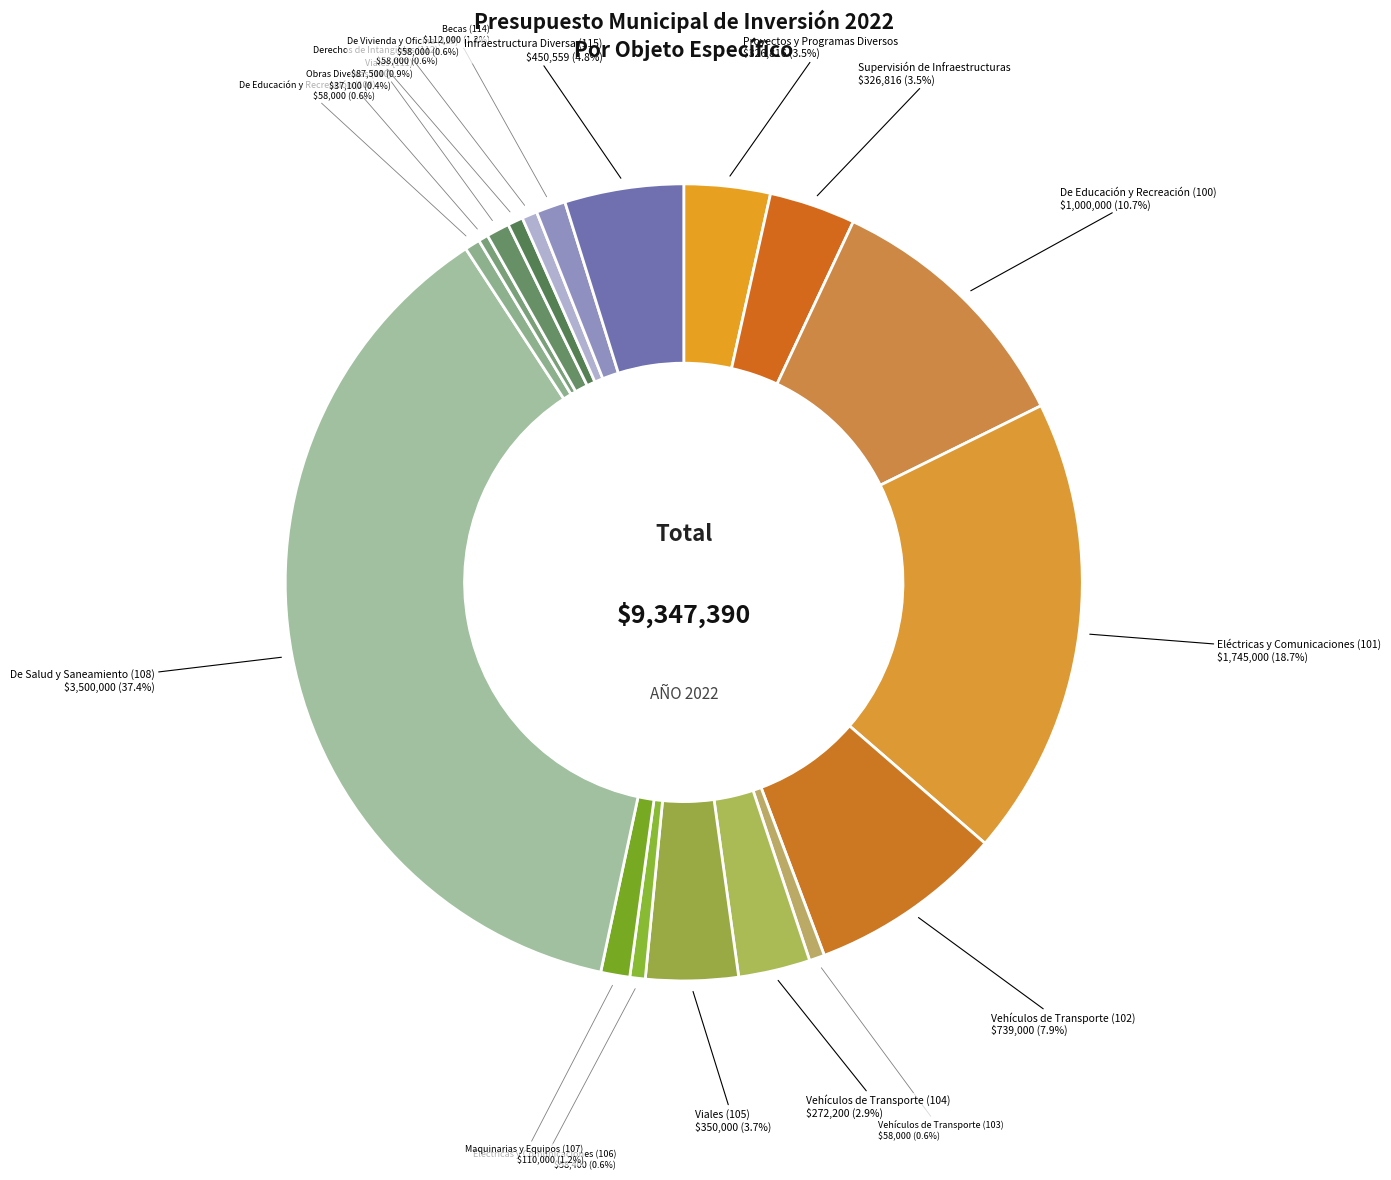

How many segments does this pie chart have?

18